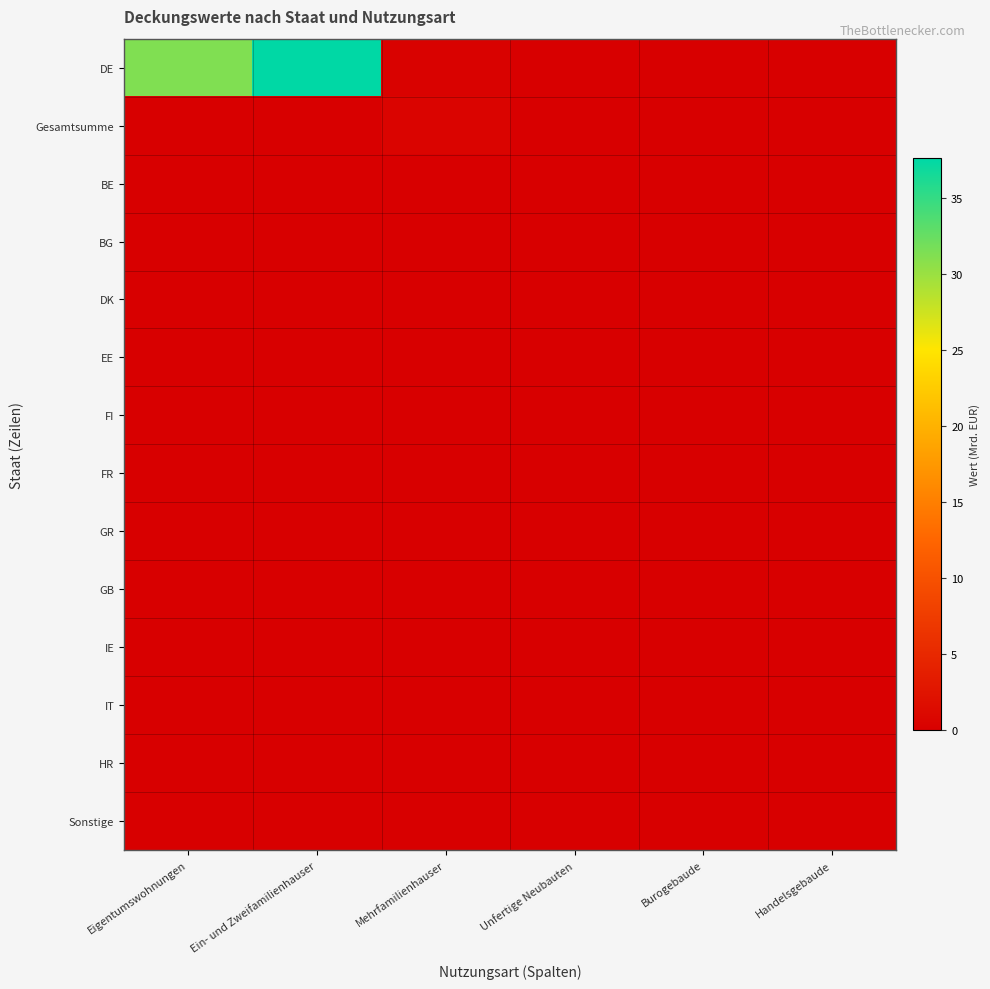

What is the maximum value shown in the chart?

37.6